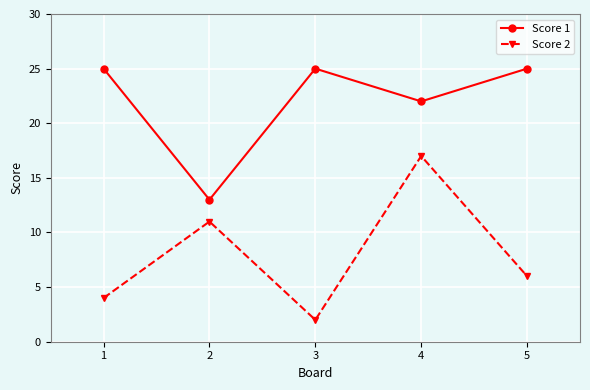

Reading left to right, transcribe all the data shown in this chart.

Score 1: 1=25	2=13	3=25	4=22	5=25
Score 2: 1=4	2=11	3=2	4=17	5=6